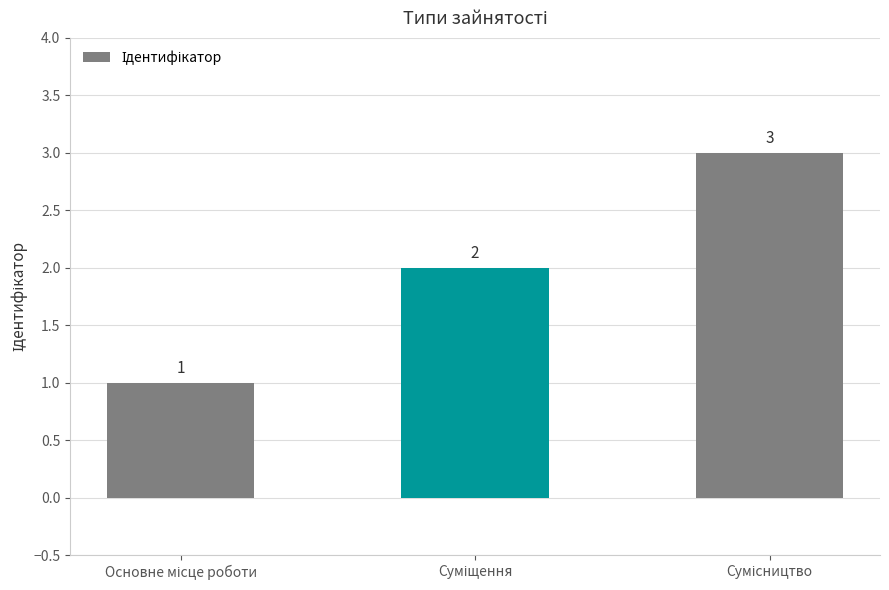

How many values are between 1 and 3?

3